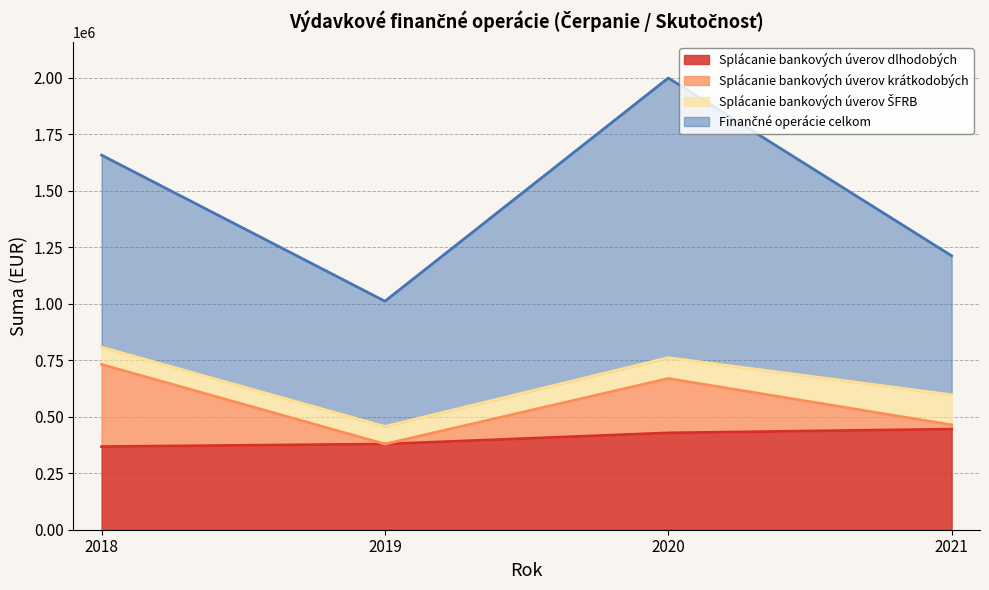

What is the difference between the maximum and minimum values in the Splácanie bankových úverov dlhodobých series?

77280.8